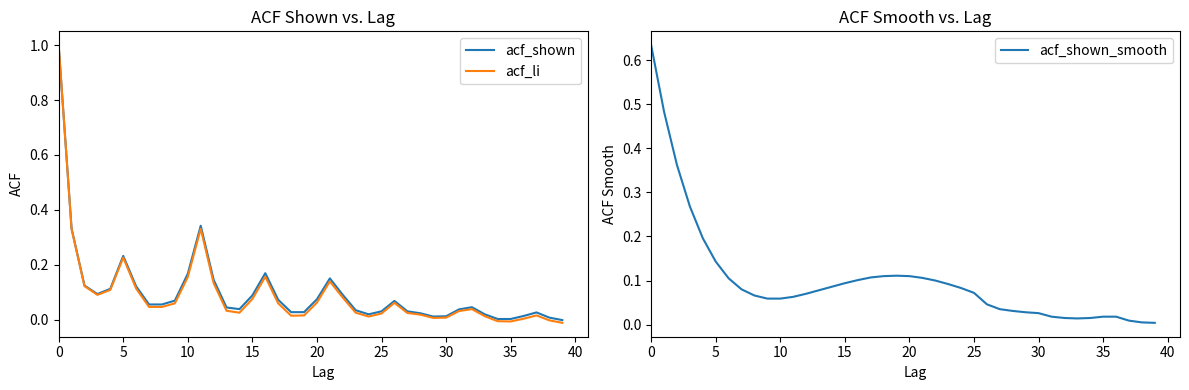

True or false: acf_shown has a value of 0.2 at 10.

True